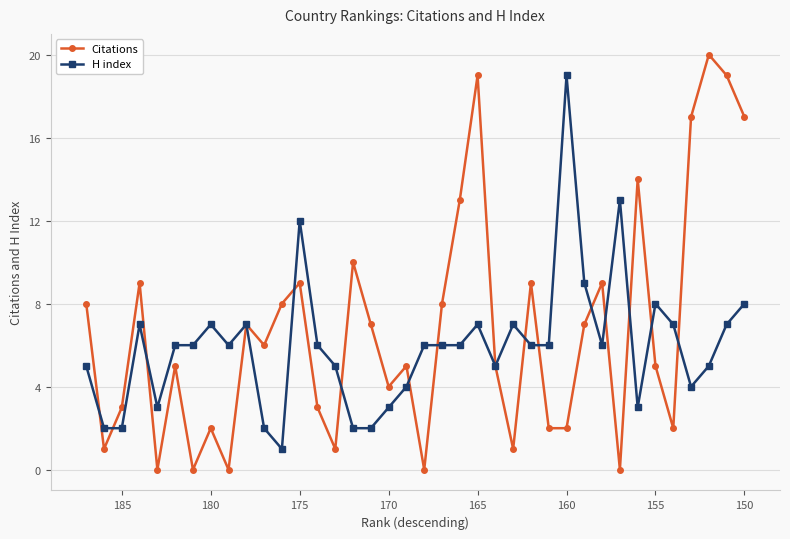

List the series in order of their overall mean, lowest first.

H index, Citations